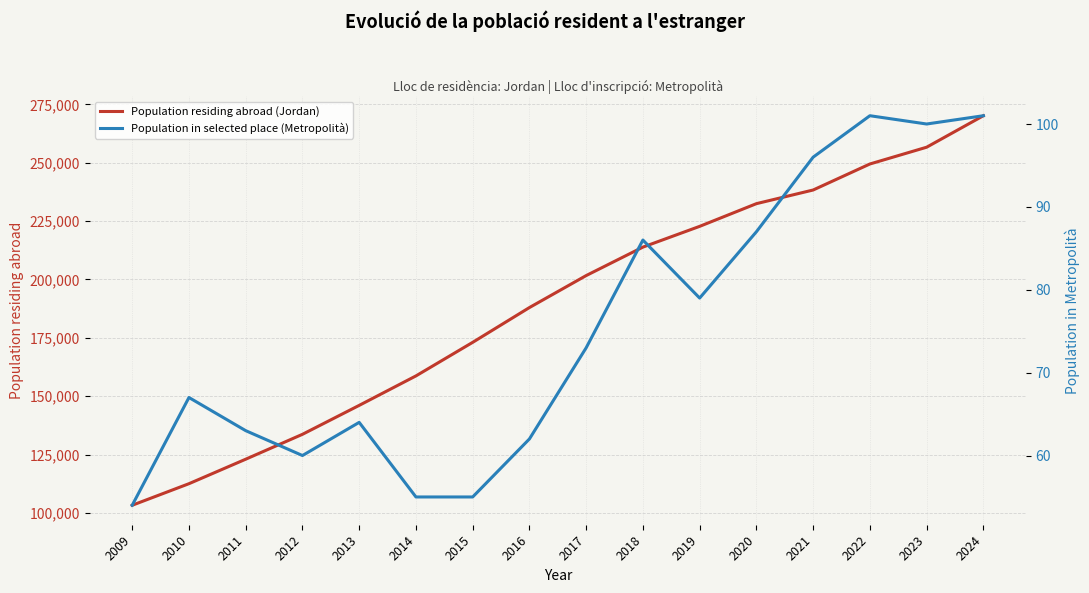

Reading left to right, extract all data points from this chart.

Population residing abroad (Jordan): 103269	112502	122992	133654	146049	158671	173050	187951	201654	213842	222734	232453	238306	249449	256633	270124
Population in selected place (Metropolità): 54	67	63	60	64	55	55	62	73	86	79	87	96	101	100	101